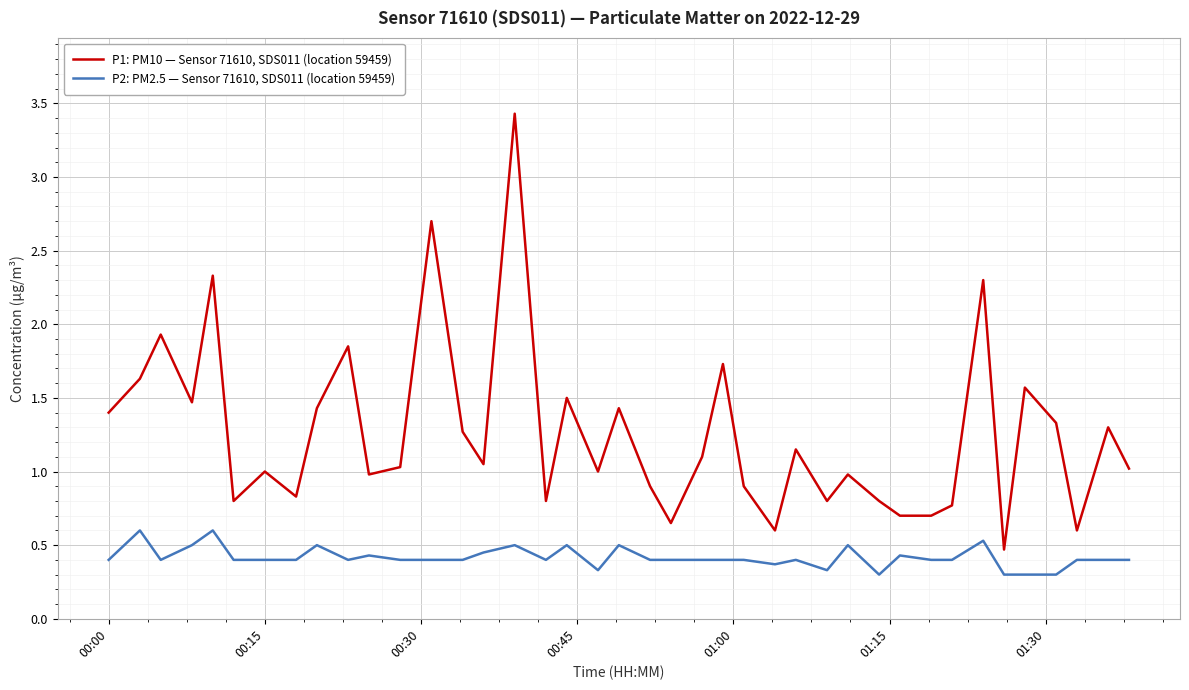

What is the difference between the maximum and minimum values in the P1: PM10 — Sensor 71610, SDS011 (location 59459) series?

3.0